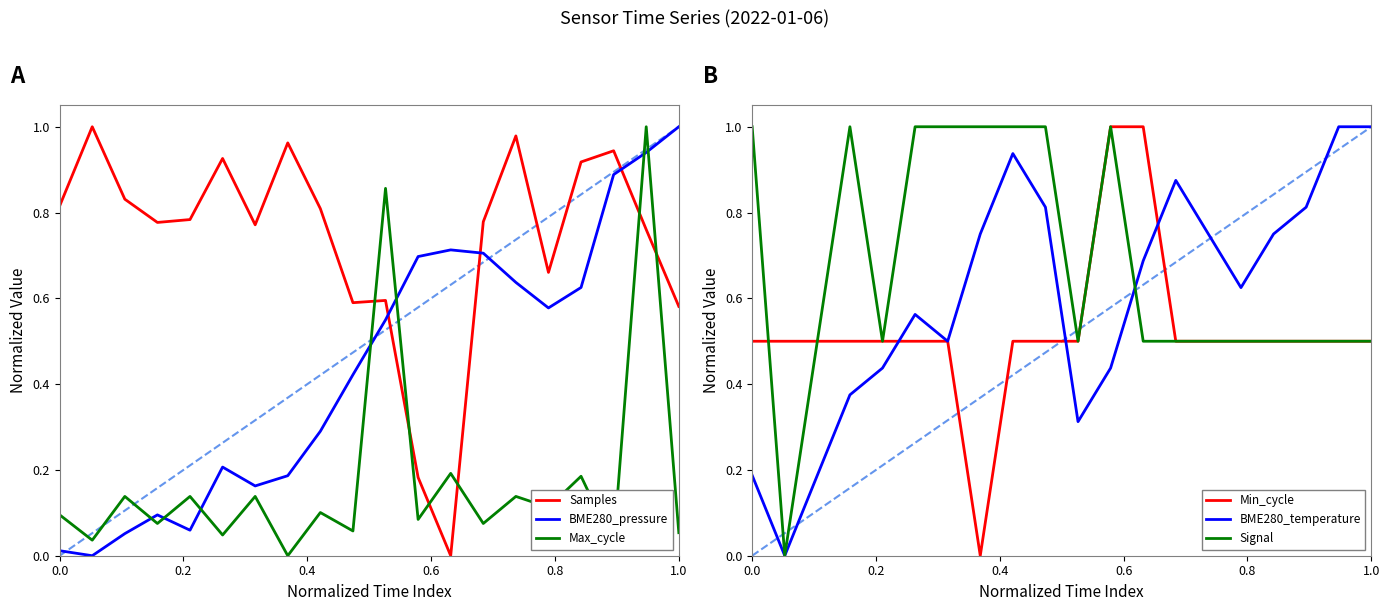

Reading right to left, what are all the values shown in this chart?

Samples: 0.6	0.8	0.9	0.9	0.7	1.0	0.8	0.0	0.2	0.6	0.6	0.8	1.0	0.8	0.9	0.8	0.8	0.8	1.0	0.8
BME280_pressure: 1.0	0.9	0.9	0.6	0.6	0.6	0.7	0.7	0.7	0.5	0.4	0.3	0.2	0.2	0.2	0.1	0.1	0.1	0.0	0.0
Max_cycle: 0.1	1.0	0.0	0.2	0.1	0.1	0.1	0.2	0.1	0.9	0.1	0.1	0.0	0.1	0.0	0.1	0.1	0.1	0.0	0.1
Min_cycle: 0.5	0.5	0.5	0.5	0.5	0.5	0.5	1.0	1.0	0.5	0.5	0.5	0.0	0.5	0.5	0.5	0.5	0.5	0.5	0.5
BME280_temperature: 1.0	1.0	0.8	0.8	0.6	0.8	0.9	0.7	0.4	0.3	0.8	0.9	0.8	0.5	0.6	0.4	0.4	0.2	0.0	0.2
Signal: 0.5	0.5	0.5	0.5	0.5	0.5	0.5	0.5	1.0	0.5	1.0	1.0	1.0	1.0	1.0	0.5	1.0	0.5	0.0	1.0